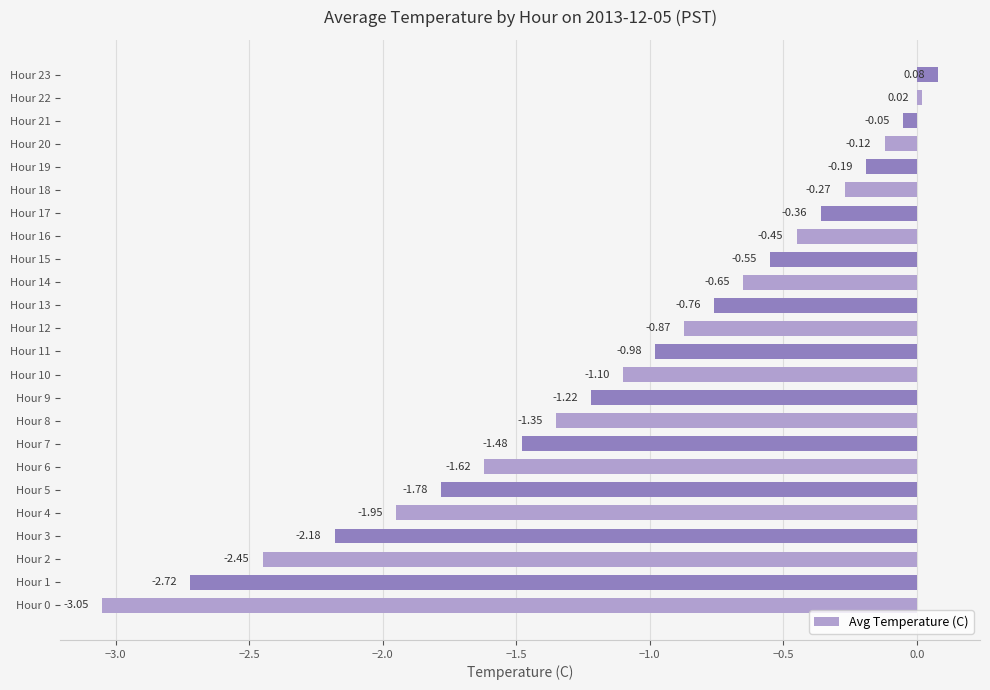

Does the chart contain any negative values?

Yes